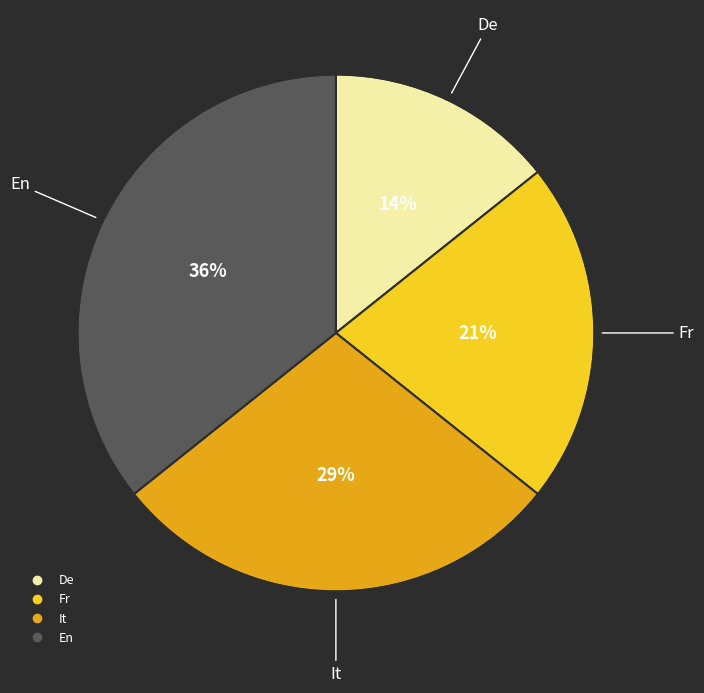

Rank the categories by value from highest to lowest.

En, It, Fr, De